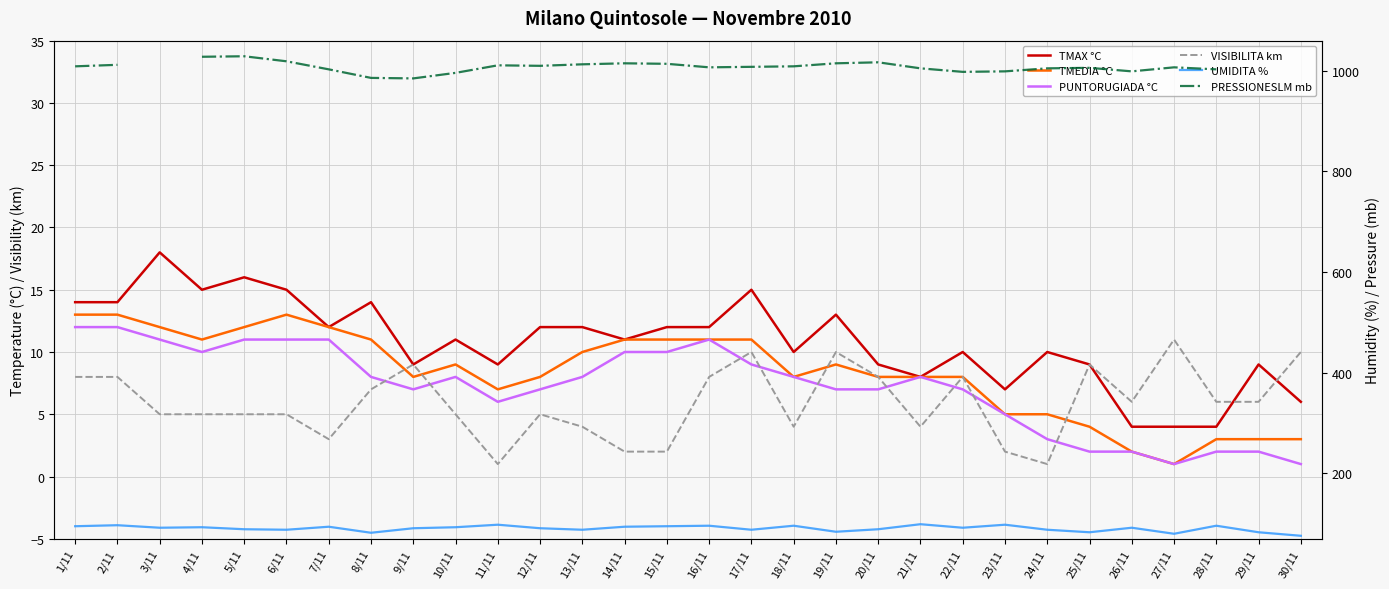

What is the minimum value for PRESSIONESLM mb?

985.0